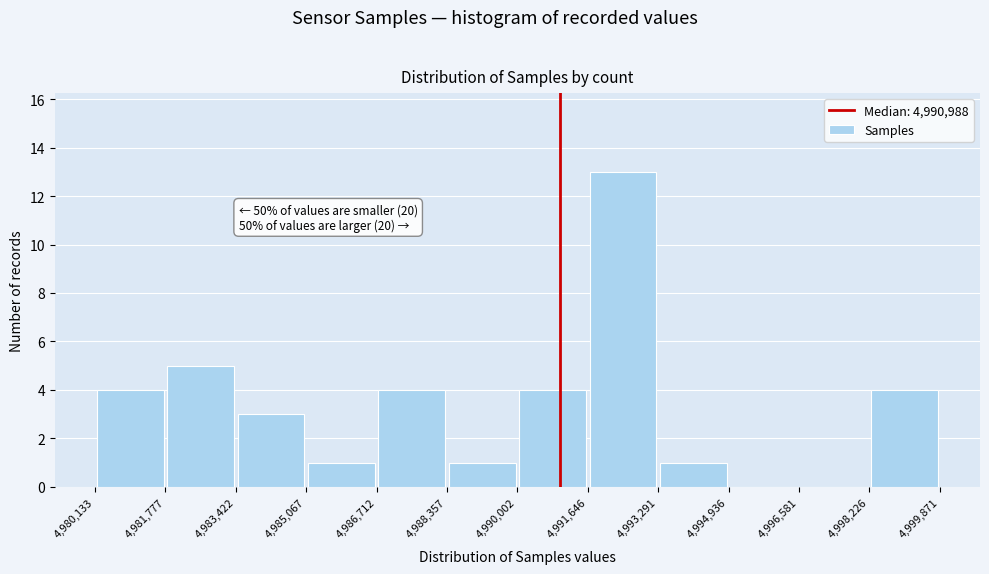

Over which range of the x-axis is the bar tallest?

4,991,646 to 4,993,291